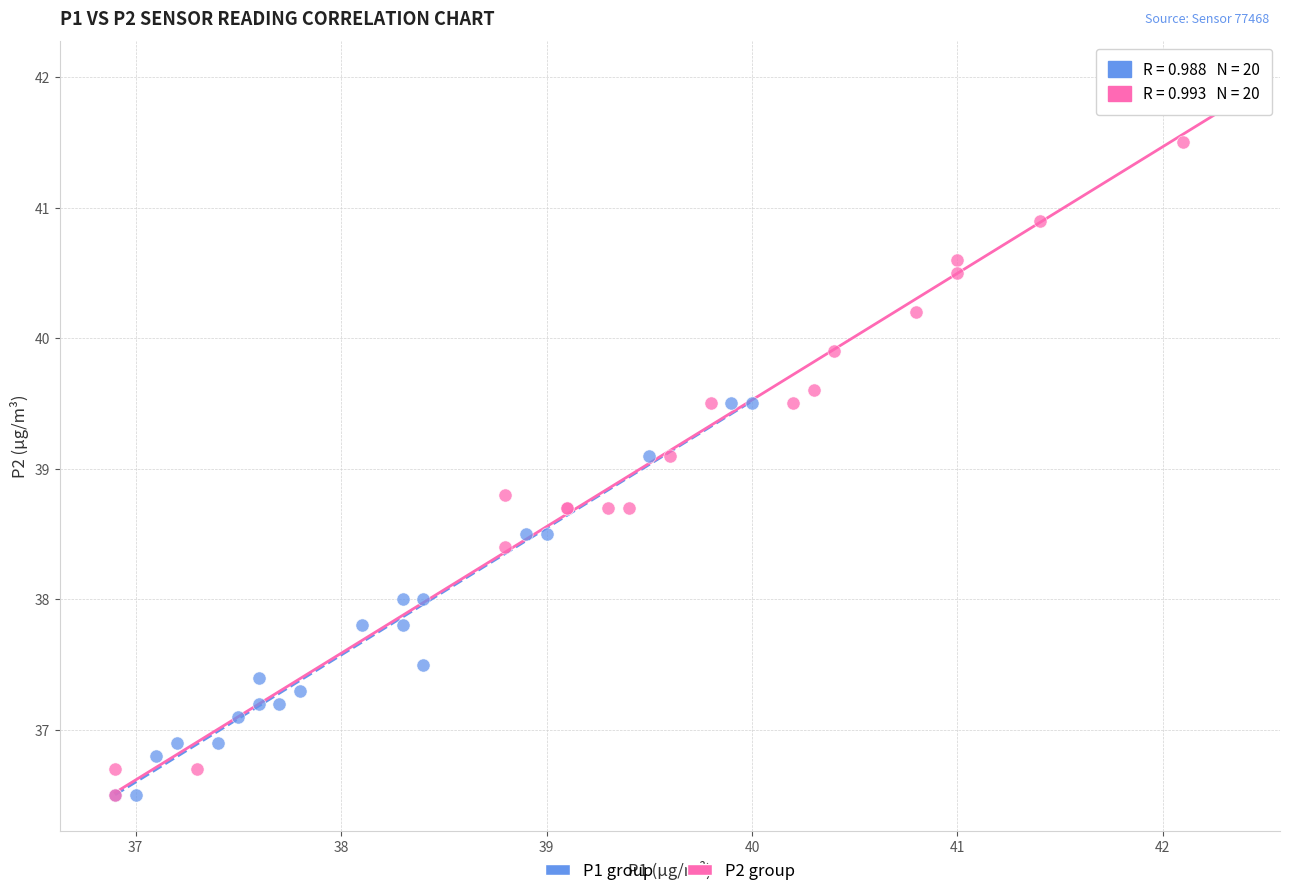

What are all the series names shown in the legend?

P1 group, P2 group